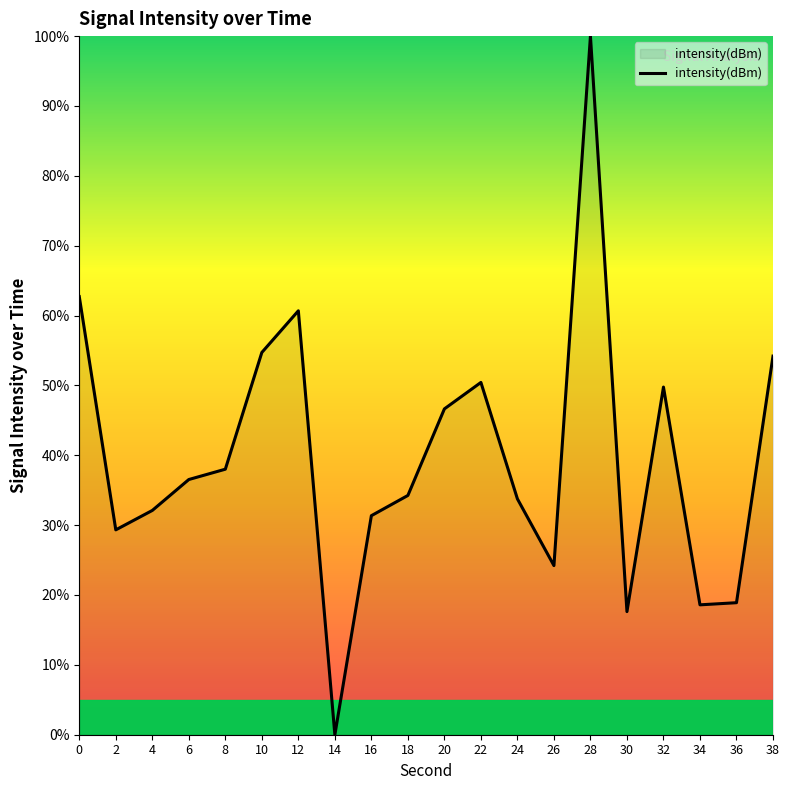

What is the difference between the maximum and minimum values?

100.0